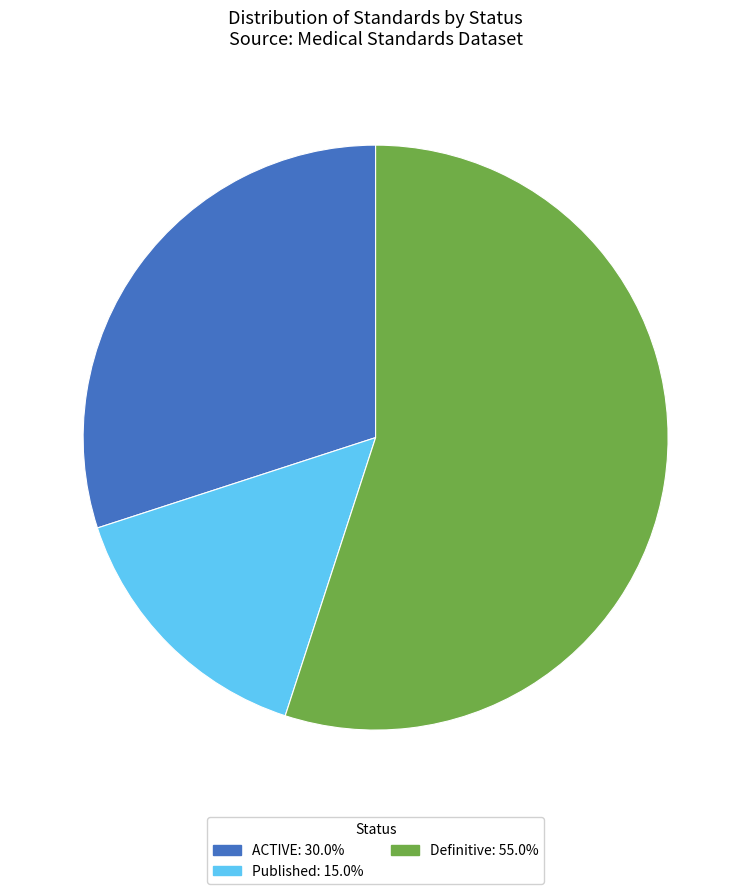

Is there a majority slice in this chart?

Yes